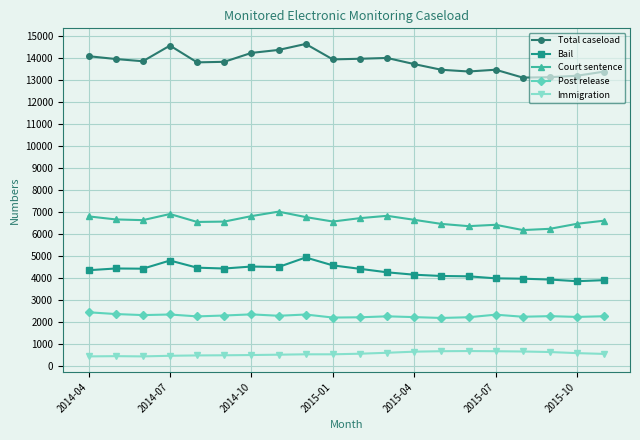

What is the lowest value of the Post release series?

2197